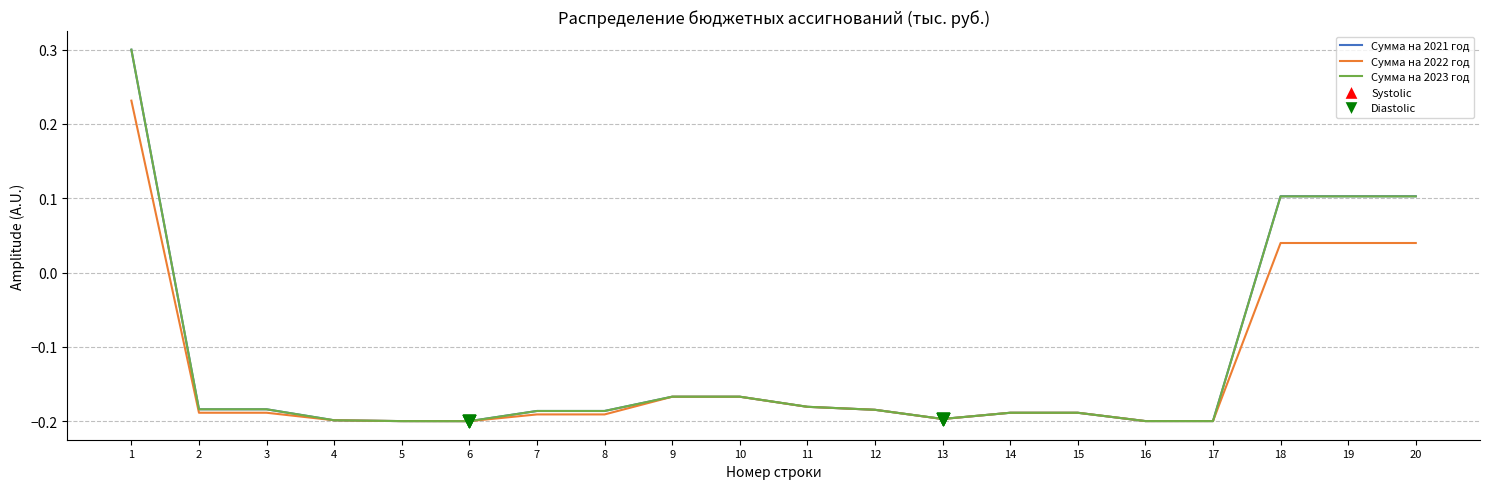

Which series has the widest spread of values?

Сумма на 2023 год